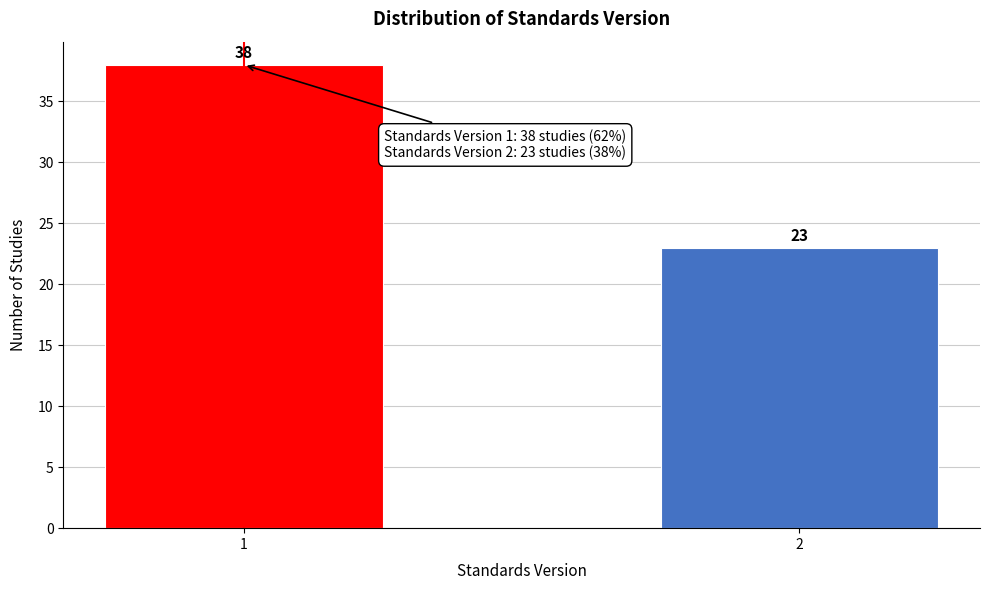

Reading left to right, list all the values displayed in this chart.

38	23